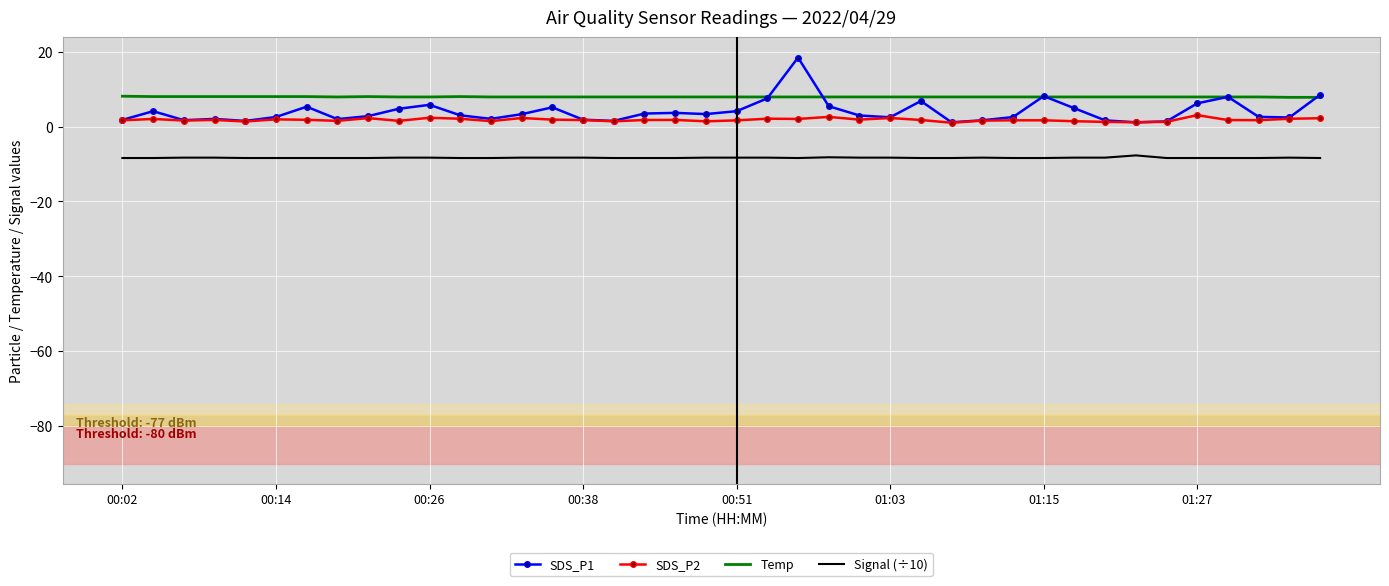

True or false: SDS_P1 and Signal (÷10) cross at least once.

False